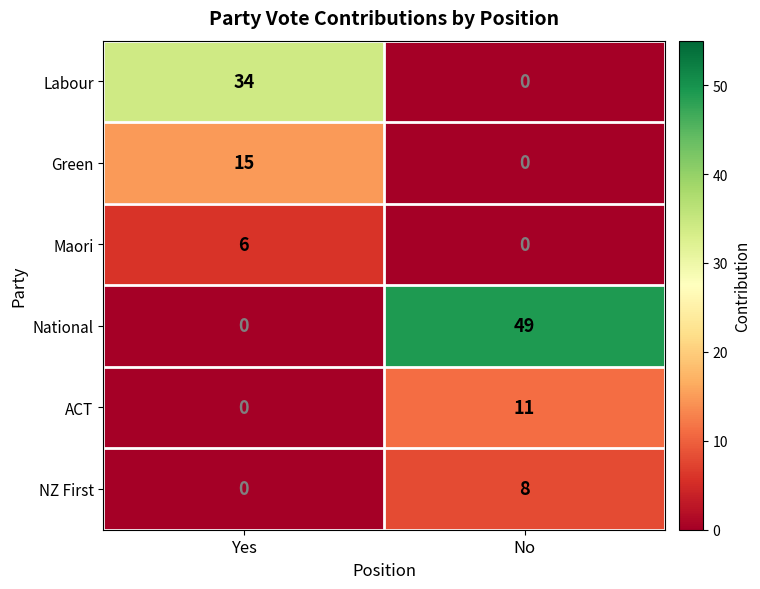

Which series has the widest spread of values?

National